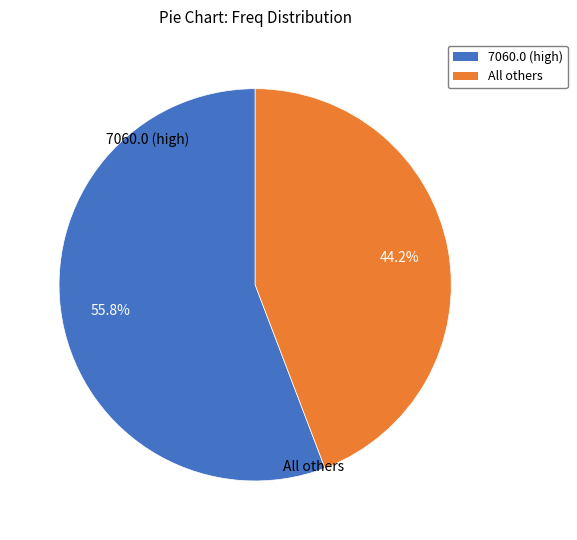

Which category has the biggest portion of the pie?

7060.0 (high)